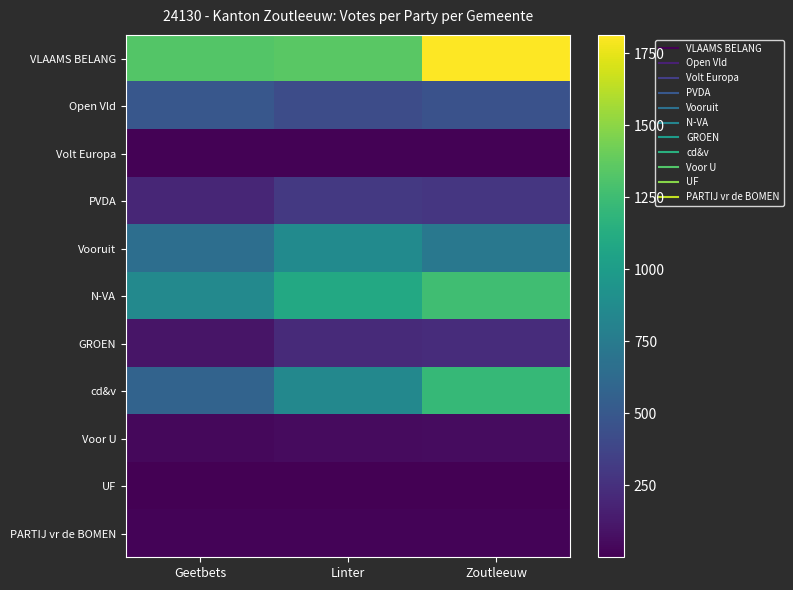

Which series has the largest total across all categories?

VLAAMS BELANG